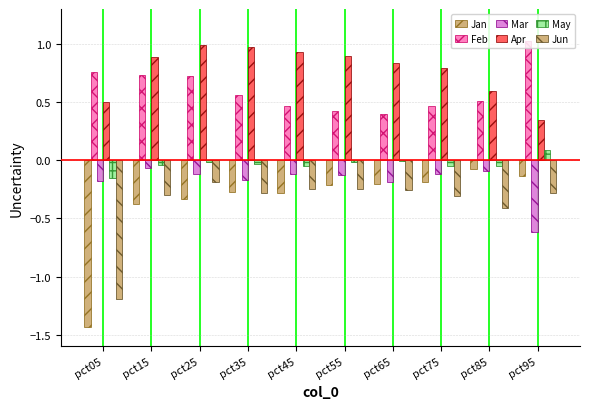

Which series changed the most between pct25 and pct85?

Apr